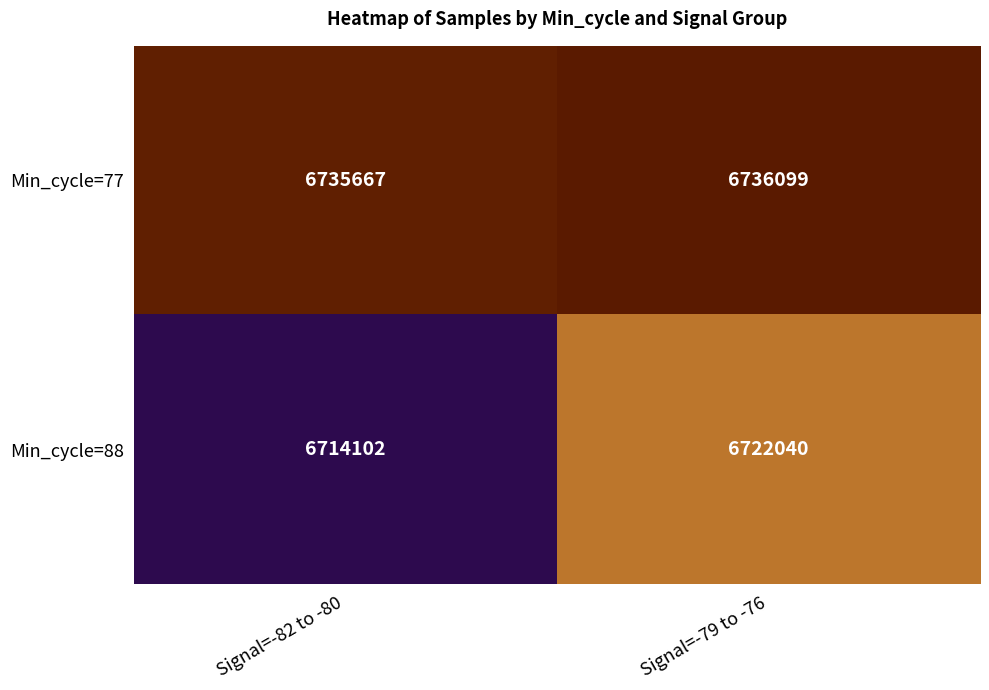

What is the average value of the Min_cycle=88 series?

6718071